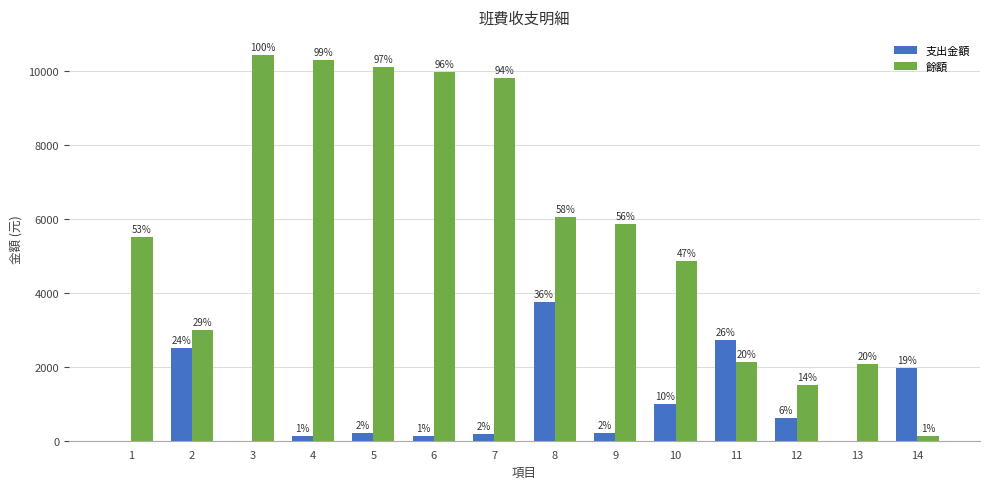

At which category does the chart reach its peak across all series?

3